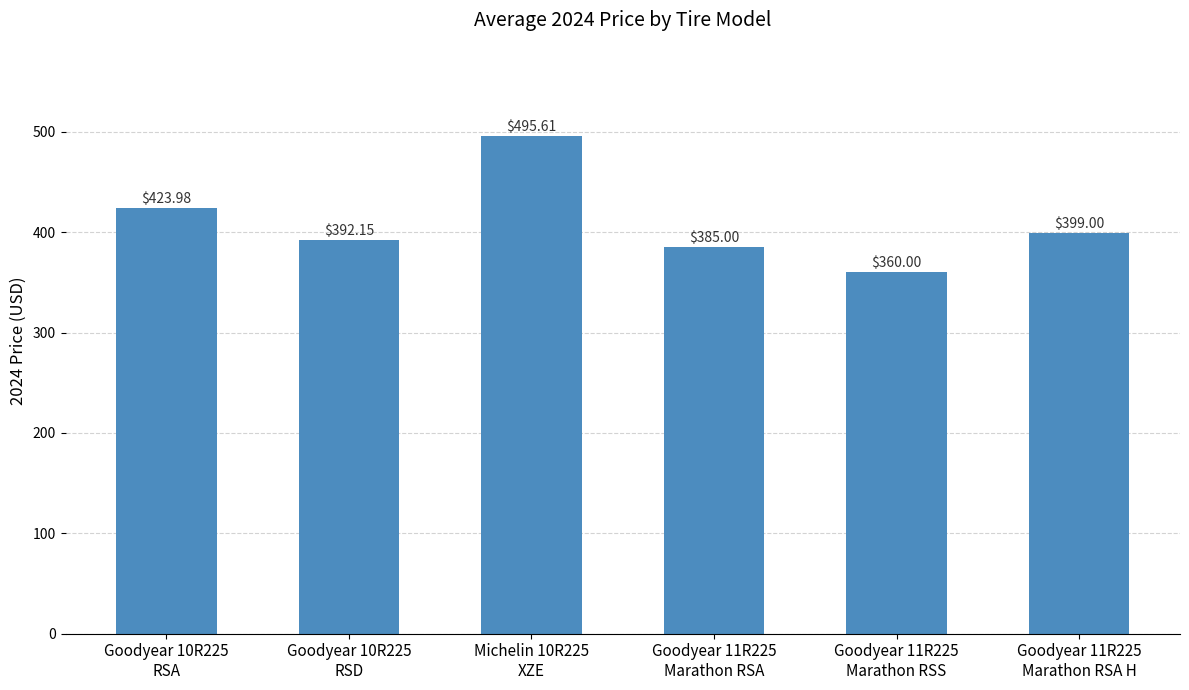

Which category has the highest value across all series?

Michelin 10R225
XZE